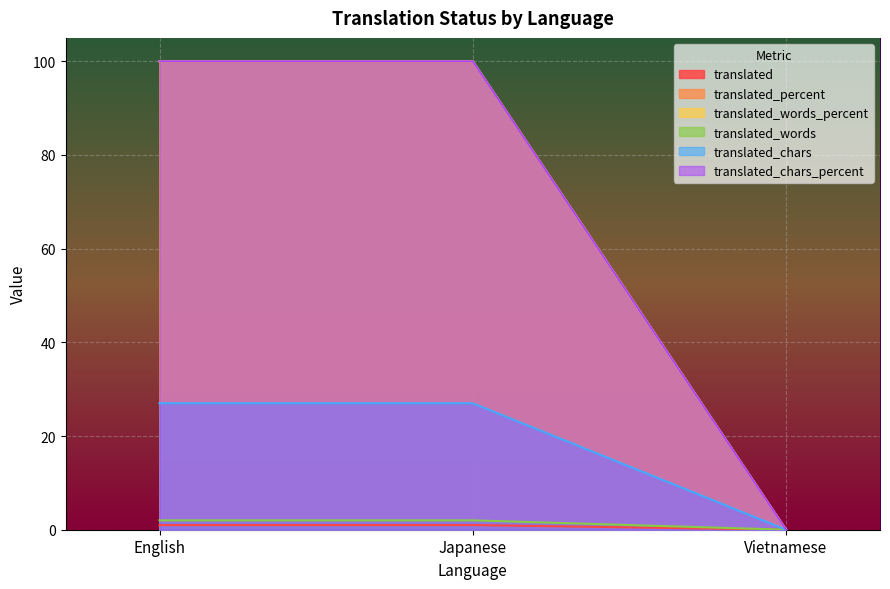

What are all the series names shown in the legend?

translated, translated_percent, translated_words_percent, translated_words, translated_chars, translated_chars_percent